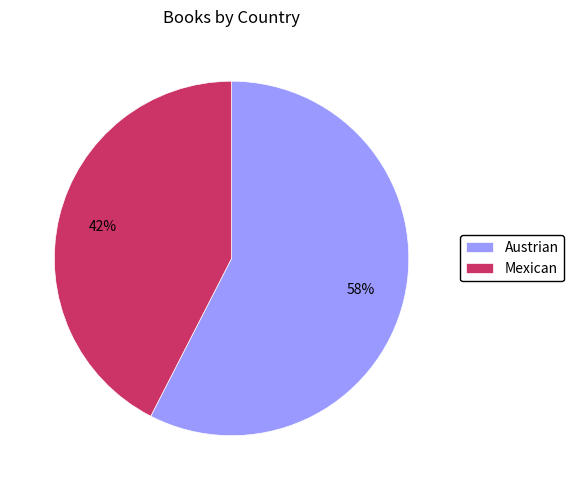

Does any single category account for the majority?

Yes